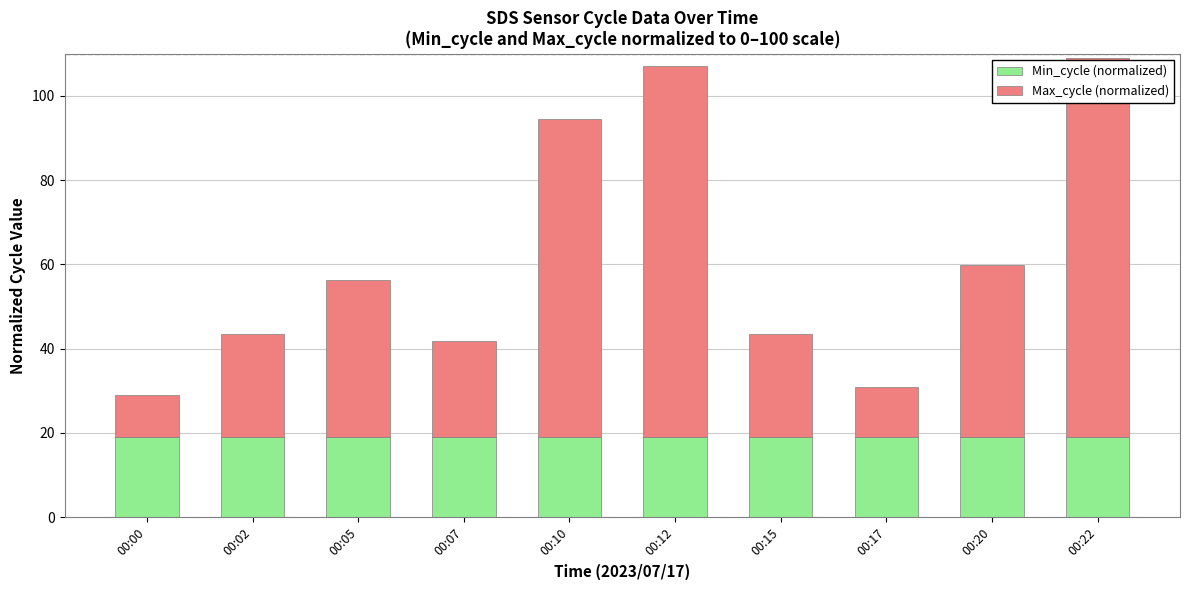

What is the sum of all Min_cycle (normalized) values?

190.0